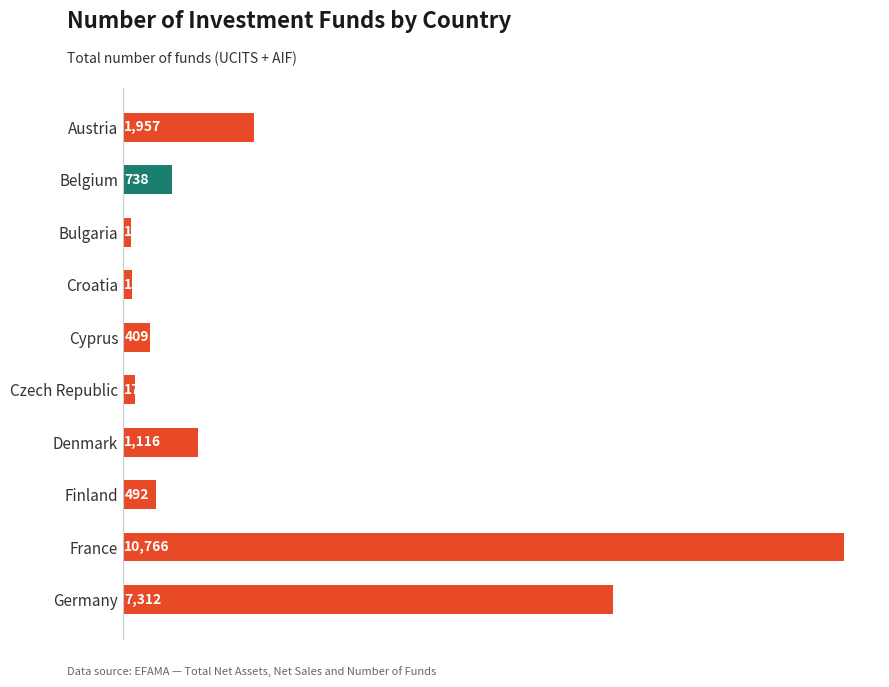

Where is the data nearest to the value 5445?

Germany